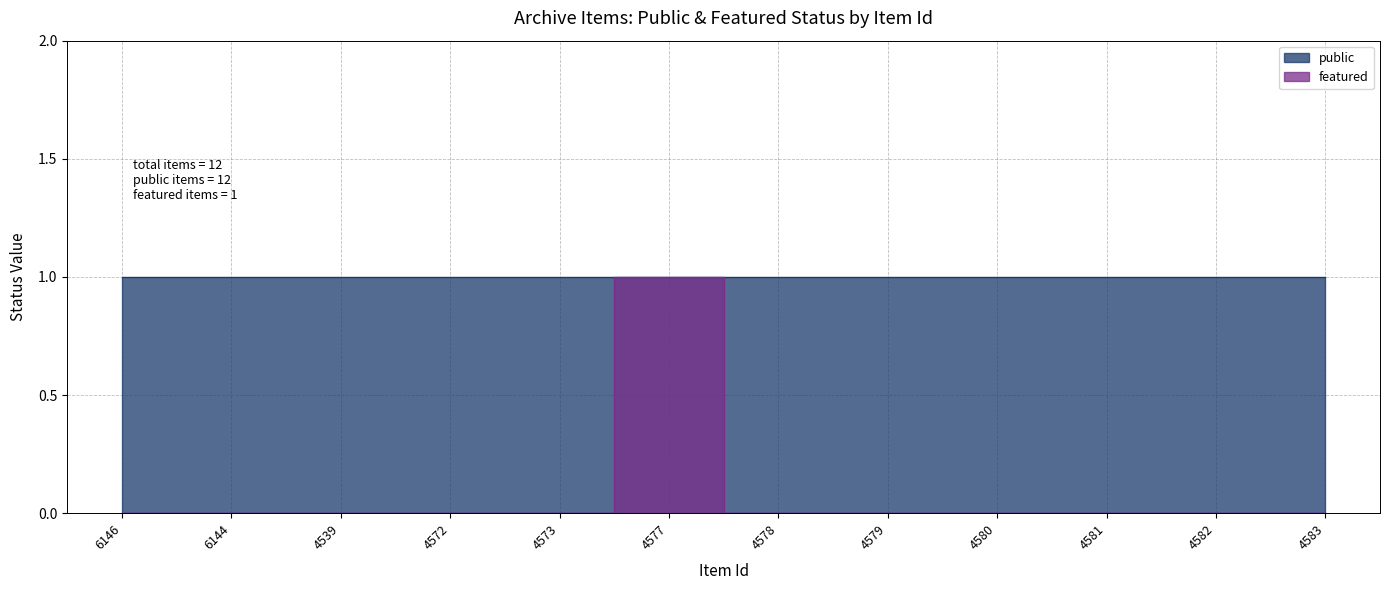

Which label corresponds to the largest value in the chart?

4577